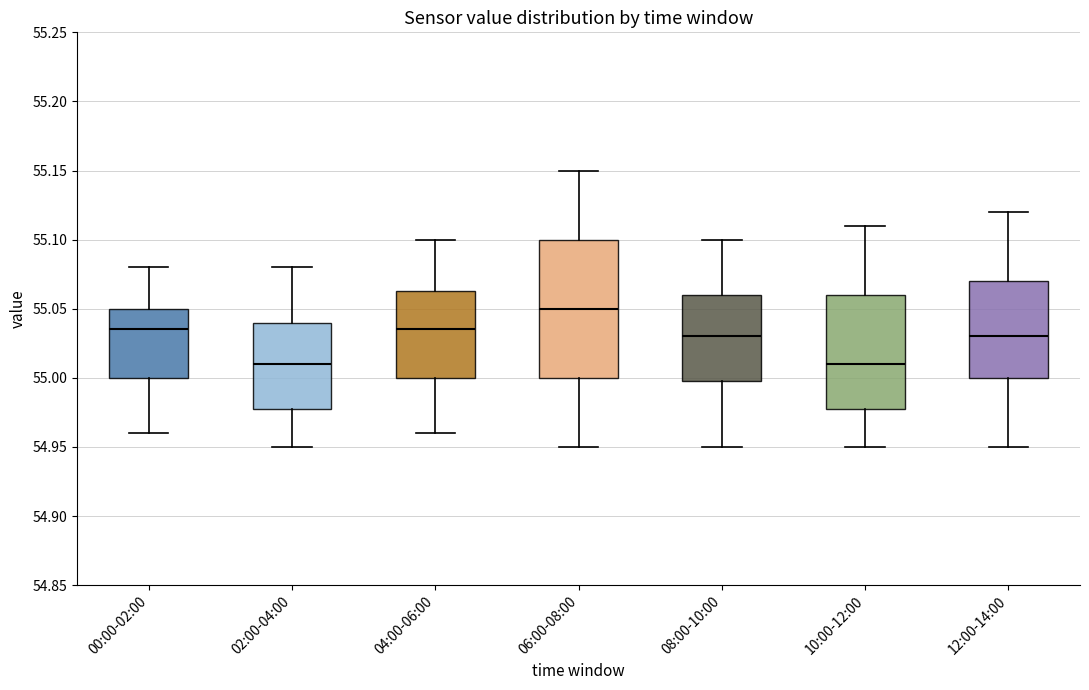

Reading left to right, transcribe this box plot: for each box, give where its median line is, the range the box spans, and where its two whiskers end, as read against the y-axis. The values are not printed on the chart, so give them approximately, as read against the axis.

00:00-02:00: median 55.035, box 55.000 to 55.050, whiskers 54.960 to 55.080
02:00-04:00: median 55.010, box 54.980 to 55.040, whiskers 54.950 to 55.080
04:00-06:00: median 55.035, box 55.000 to 55.065, whiskers 54.960 to 55.100
06:00-08:00: median 55.050, box 55.000 to 55.100, whiskers 54.950 to 55.150
08:00-10:00: median 55.030, box 55.000 to 55.060, whiskers 54.950 to 55.100
10:00-12:00: median 55.010, box 54.980 to 55.060, whiskers 54.950 to 55.110
12:00-14:00: median 55.030, box 55.000 to 55.070, whiskers 54.950 to 55.120